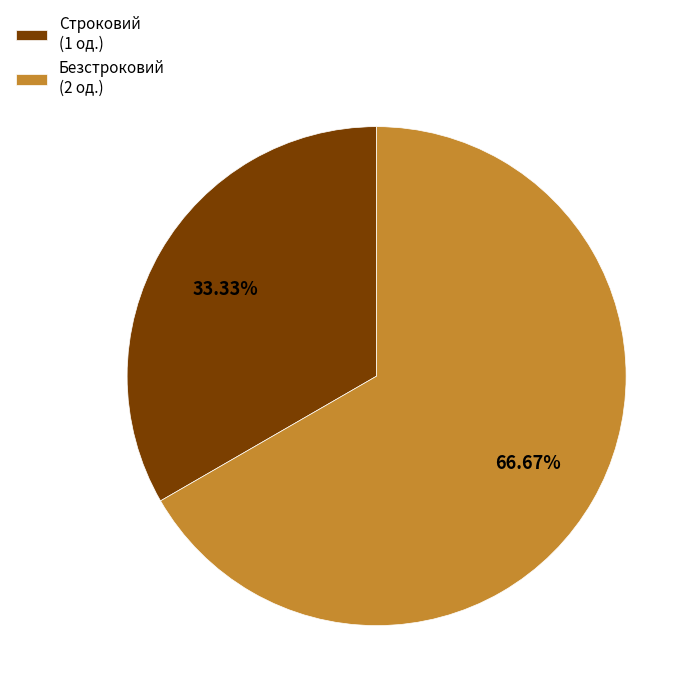

Is there a majority slice in this chart?

Yes